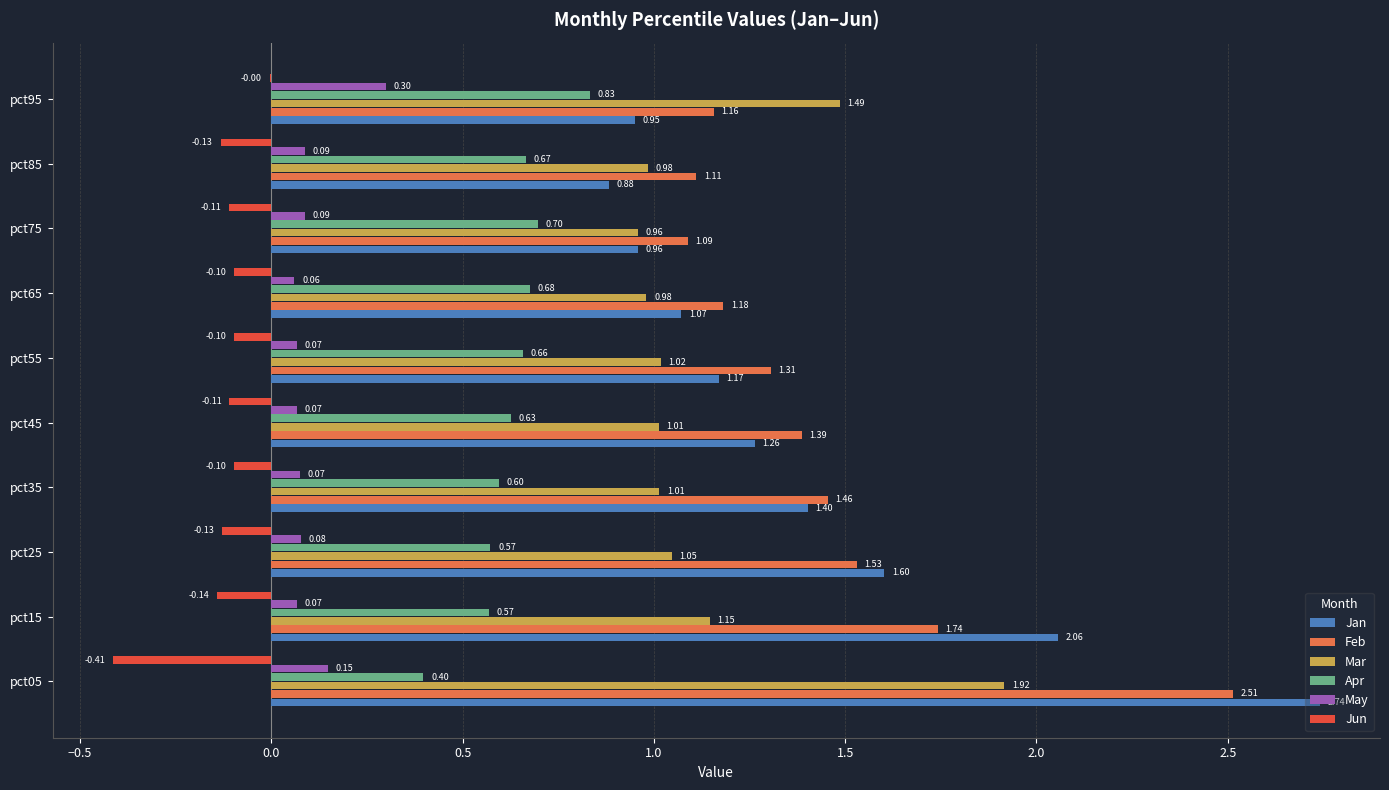

What is the sum of all Jun values?

-1.3